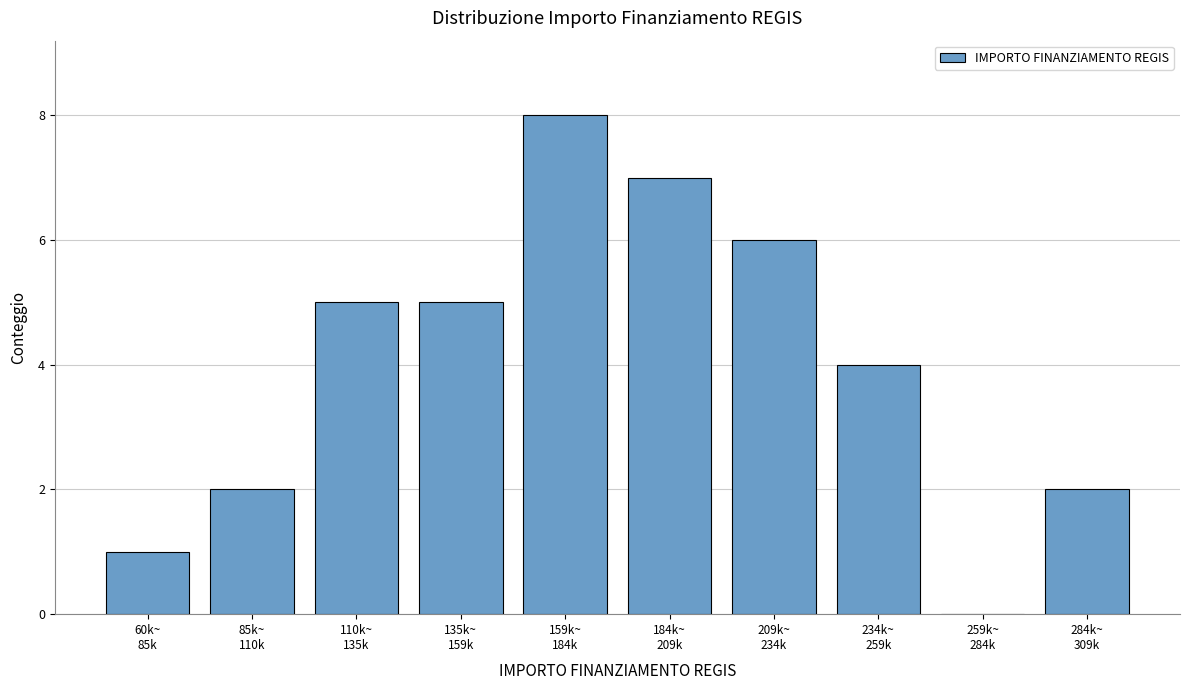

What is the sum of all values?

40